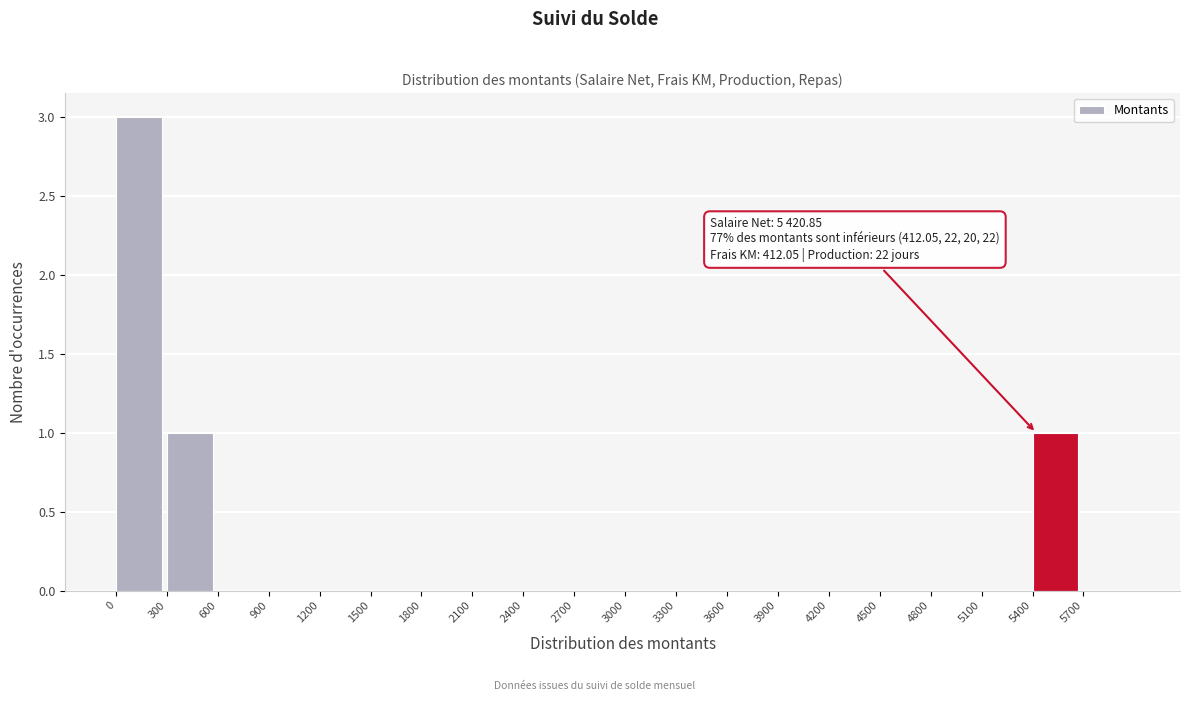

Over which range of the x-axis is the bar tallest?

0 to 300